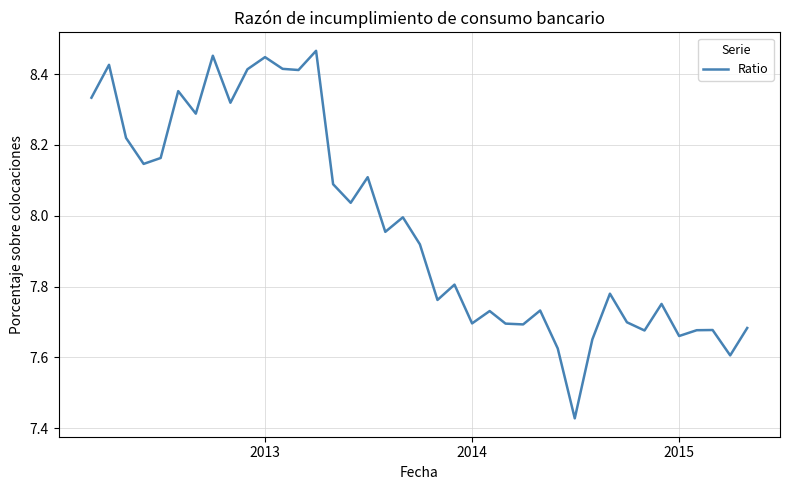

What is the difference between the maximum and minimum values?

1.0